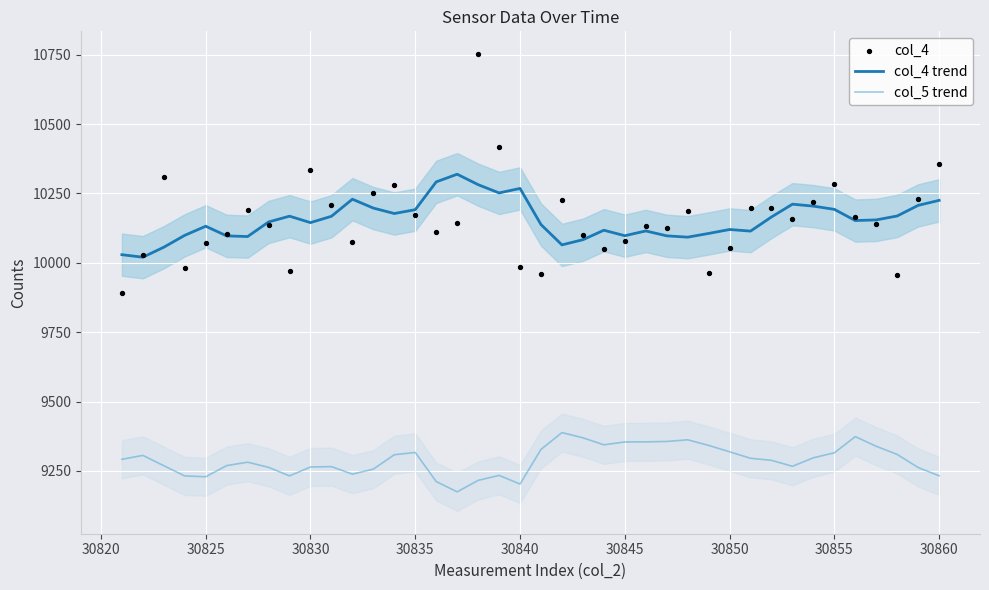

Which series has the widest spread of Y values?

col_4